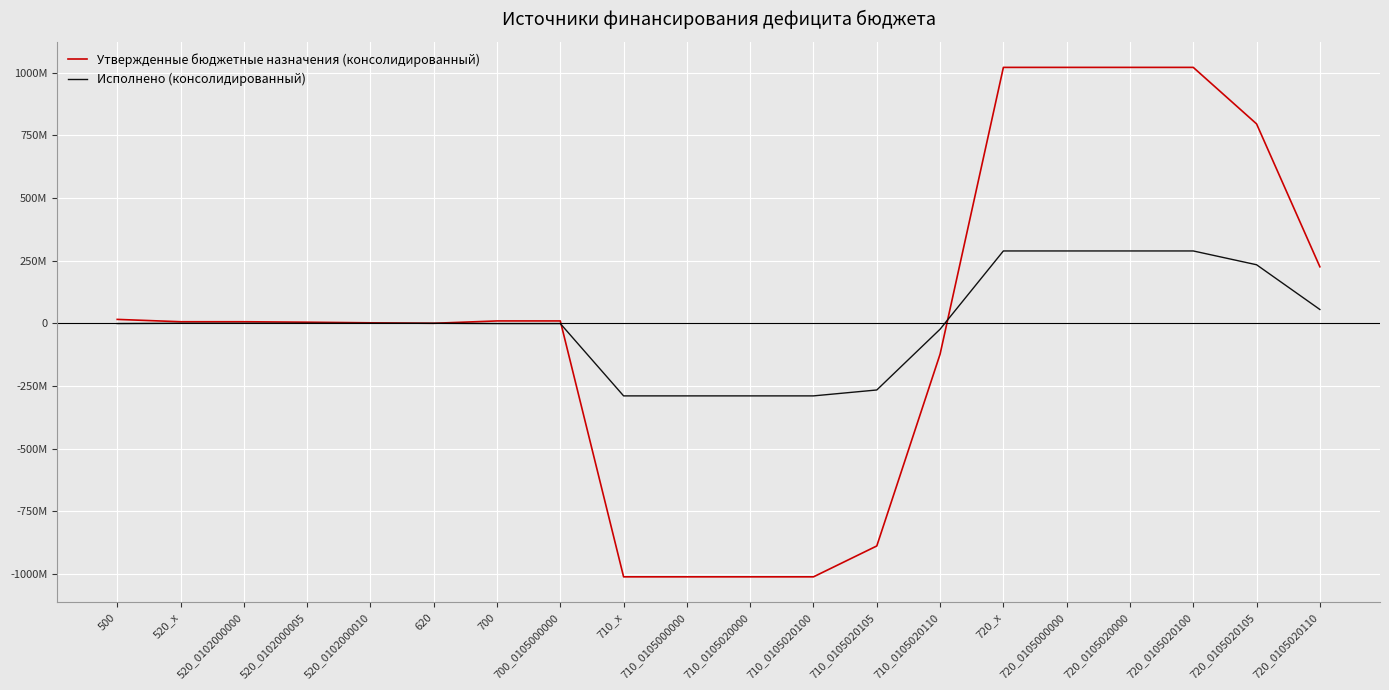

Does the chart display data point markers on the line(s)?

No